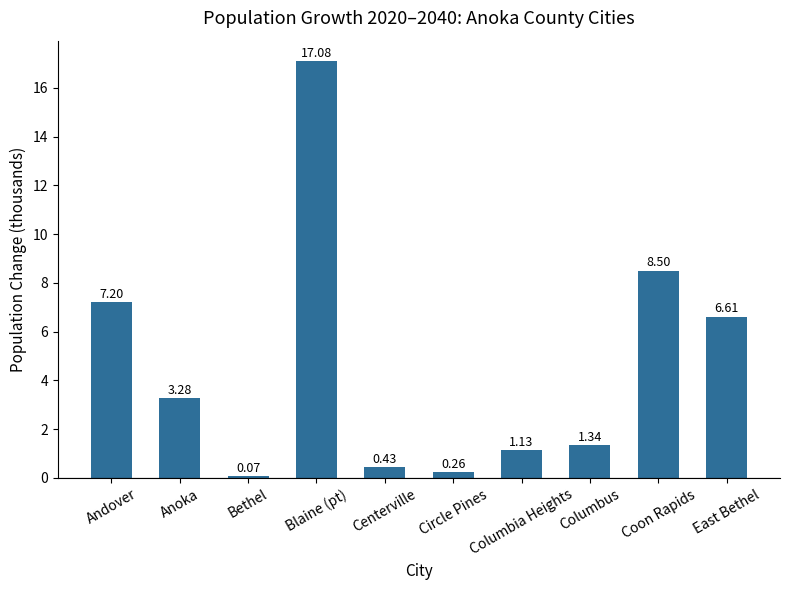

What is the difference between the values at Andover and Columbus?

5.9